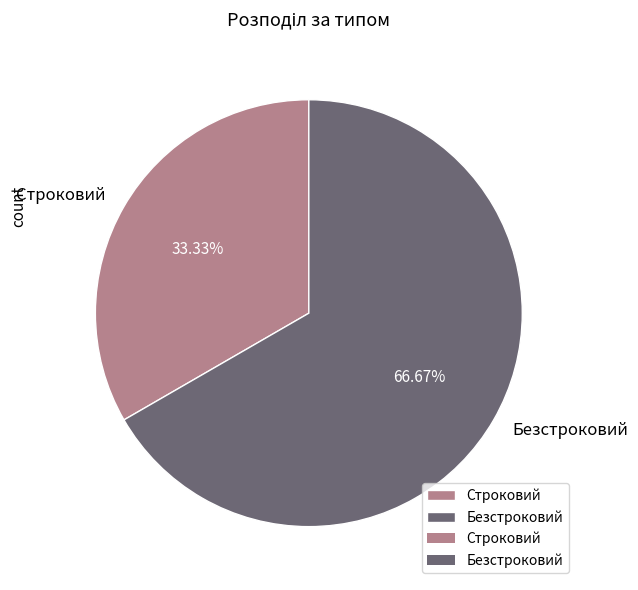

Count the number of slices in the pie.

2